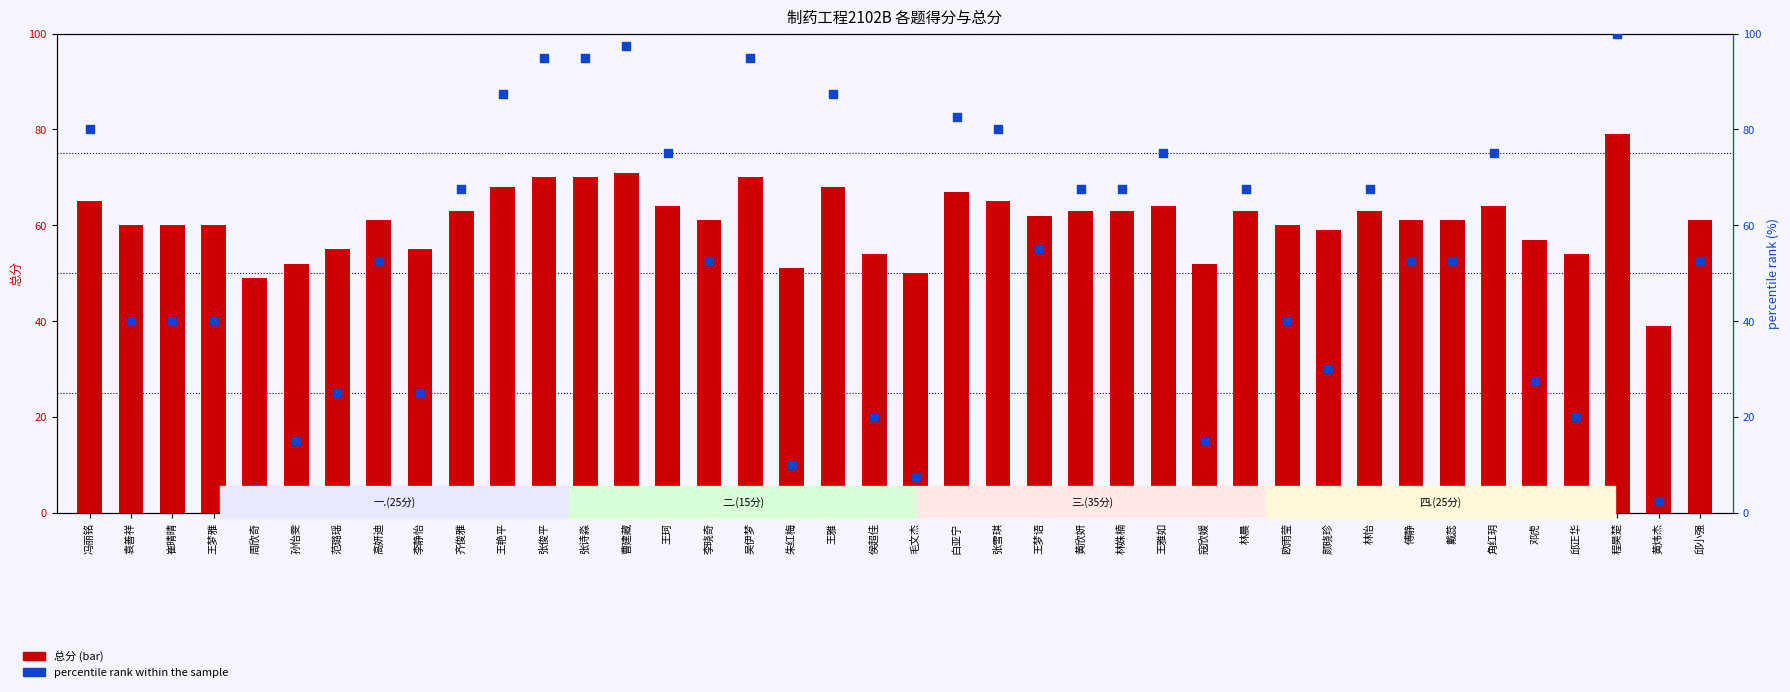

Is the value of 总分 at 袁善祥 greater than the value of percentile rank within the sample at 邓虎?

Yes